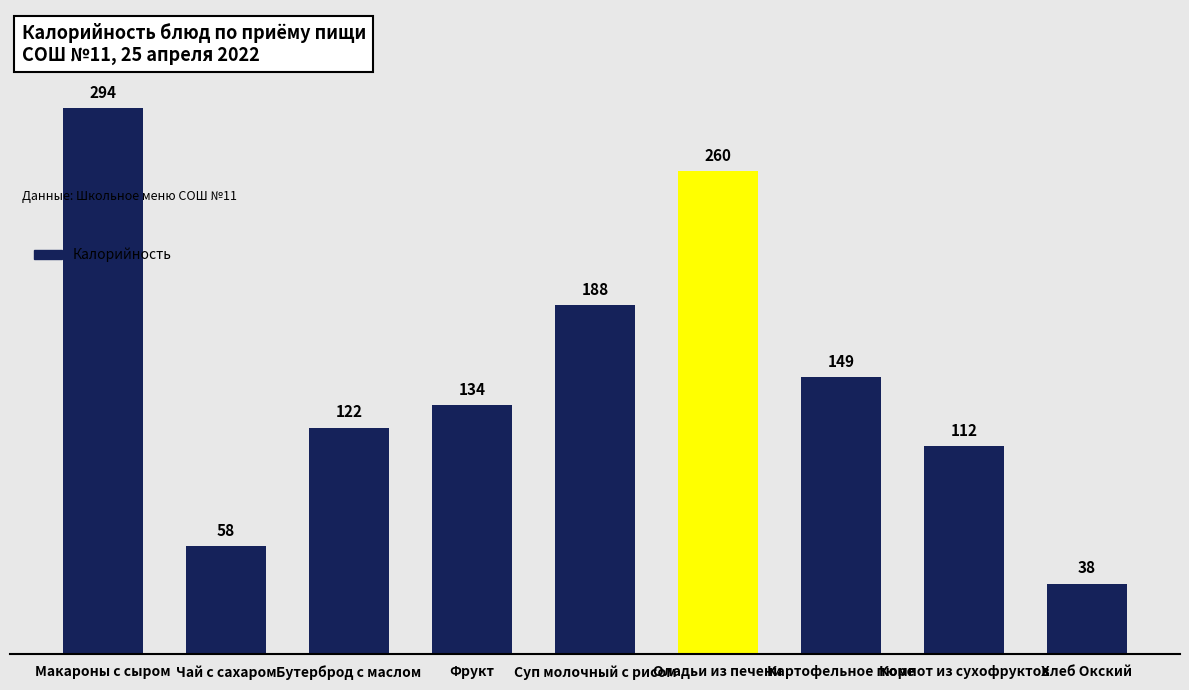

List the labels in order of value, smallest first.

Хлеб Окский, Чай с сахаром, Компот из сухофруктов, Бутерброд с маслом, Фрукт, Картофельное пюре, Суп молочный с рисом, Оладьи из печени, Макароны с сыром